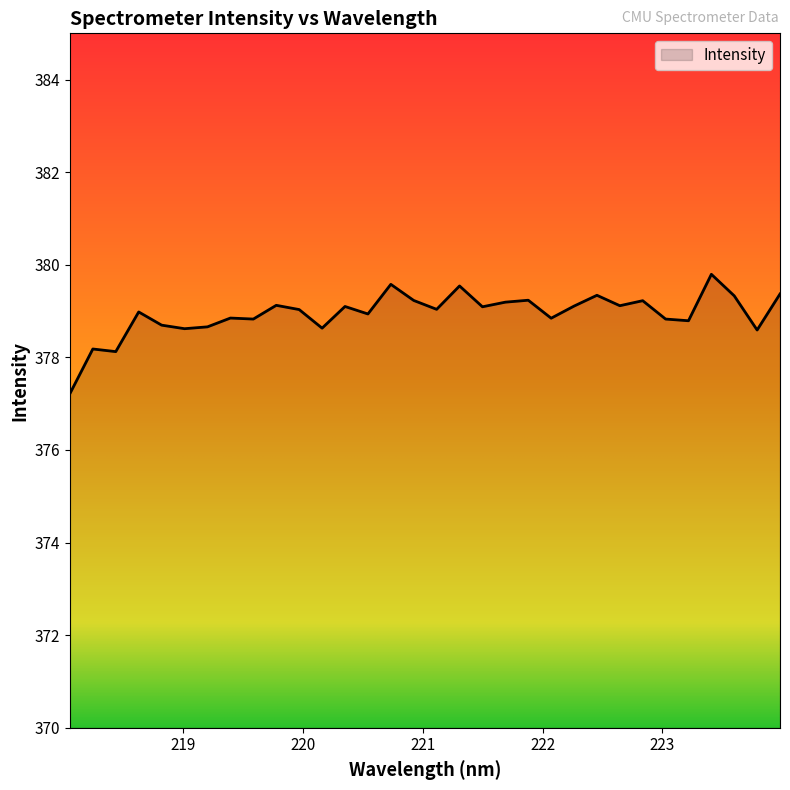

What is the maximum value shown in the chart?

379.8